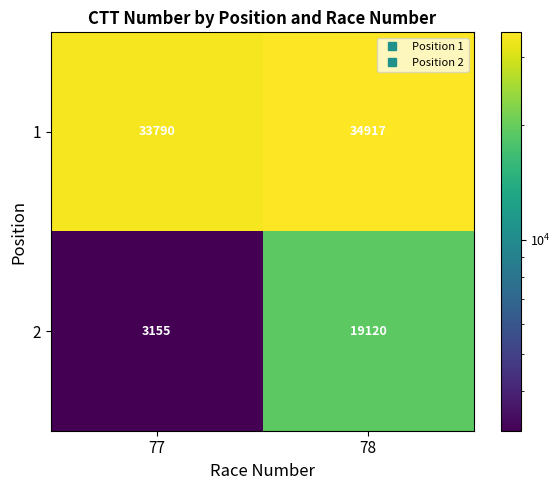

What is the maximum value for 2?

19120